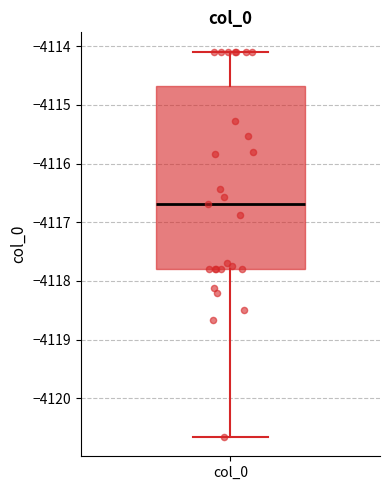

Read this box plot against the y-axis: the position of the median line, the range covered by the box, and the ends of both whiskers. The values are not printed on the chart, so give them approximately, as read against the axis.

median -4116.7, box -4117.8 to -4114.7, whiskers -4120.7 to -4114.1